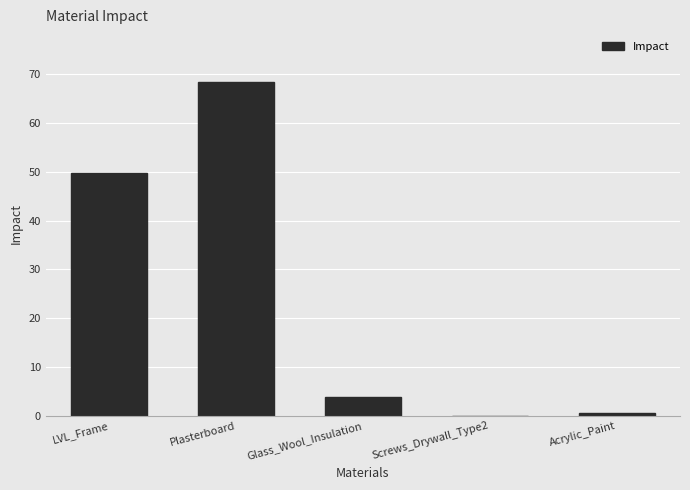

The chart shows a value of 0.0 at Screws_Drywall_Type2. True or false?

True